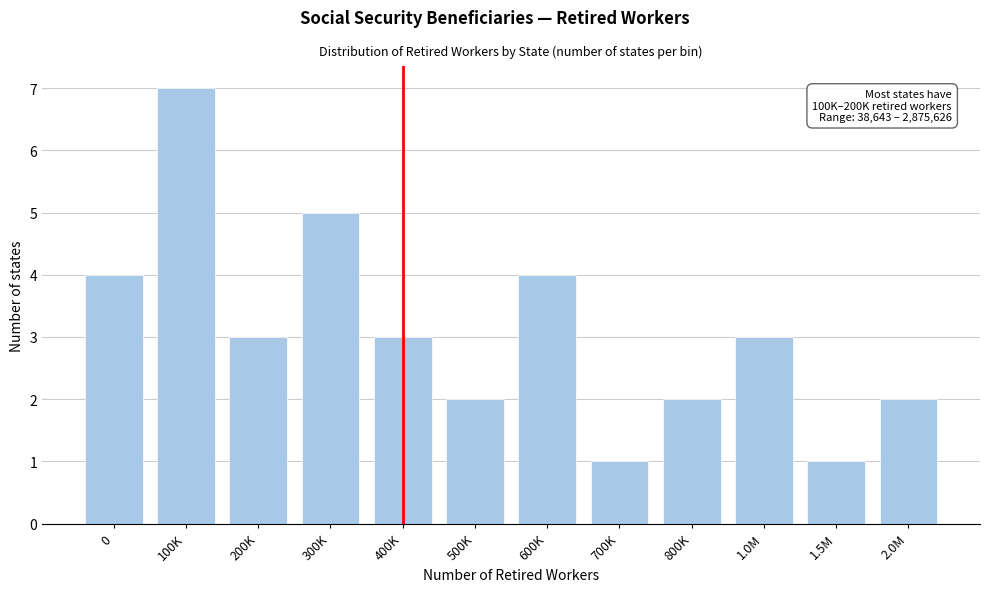

Reading left to right, extract all data points from this chart.

4	7	3	5	3	2	4	1	2	3	1	2